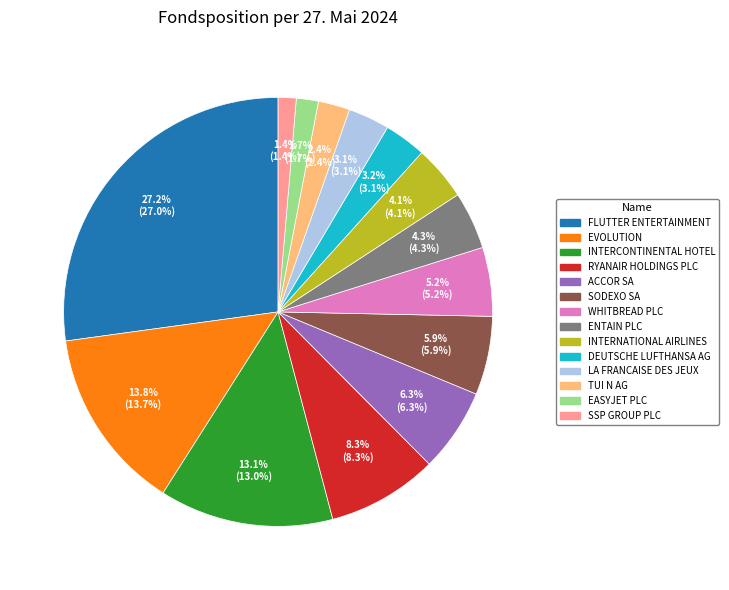

Does any single category account for the majority?

No